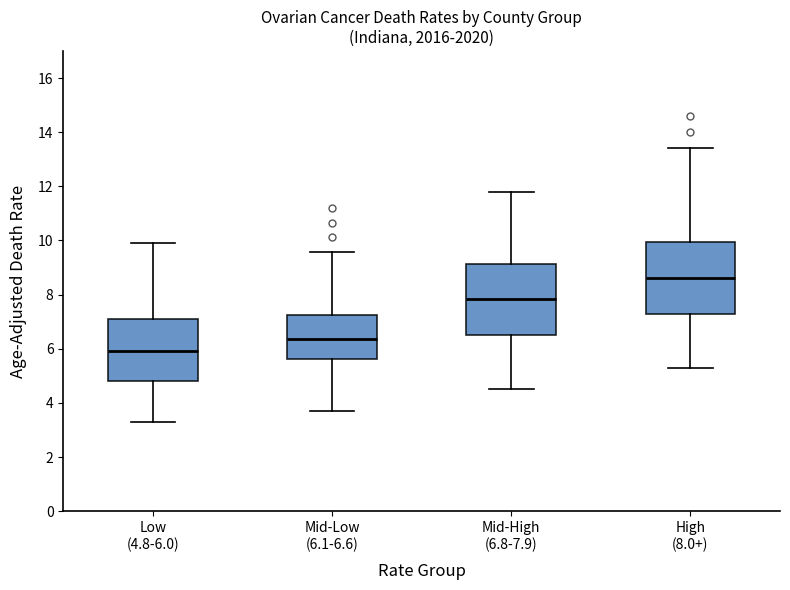

Reading left to right, transcribe this box plot: for each box, give where its median line is, the range the box spans, and where its two whiskers end, as read against the y-axis. The values are not printed on the chart, so give them approximately, as read against the axis.

Low (4.8-6.0): median 6.0, box 4.8 to 7.2, whiskers 3.4 to 10.0
Mid-Low (6.1-6.6): median 6.4, box 5.6 to 7.2, whiskers 3.8 to 9.6
Mid-High (6.8-7.9): median 7.8, box 6.6 to 9.2, whiskers 4.6 to 11.8
High (8.0+): median 8.6, box 7.2 to 10.0, whiskers 5.4 to 13.4